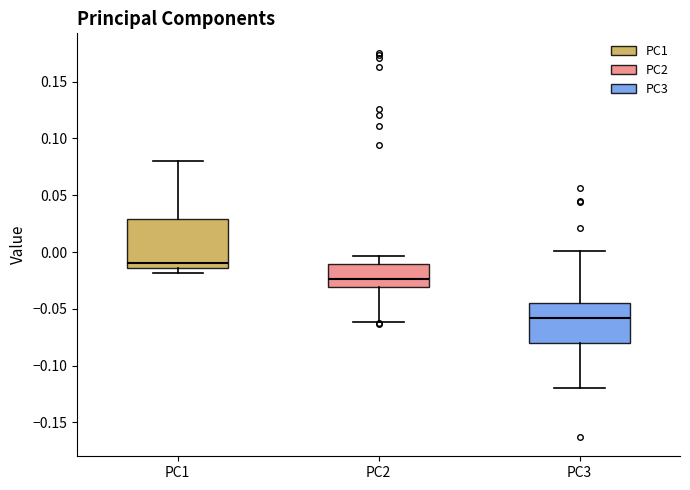

Which box's median line is the lowest?

PC3